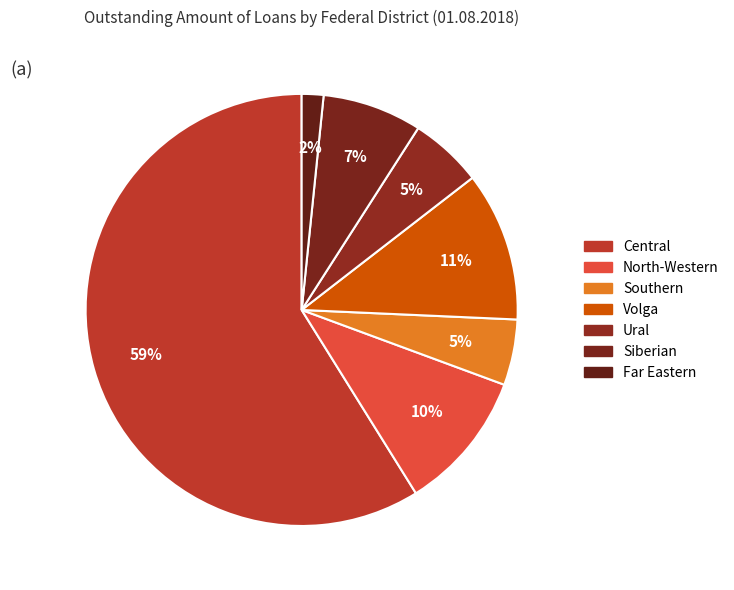

To the nearest percent, what is the difference between the largest and smallest slice percentages?

57%